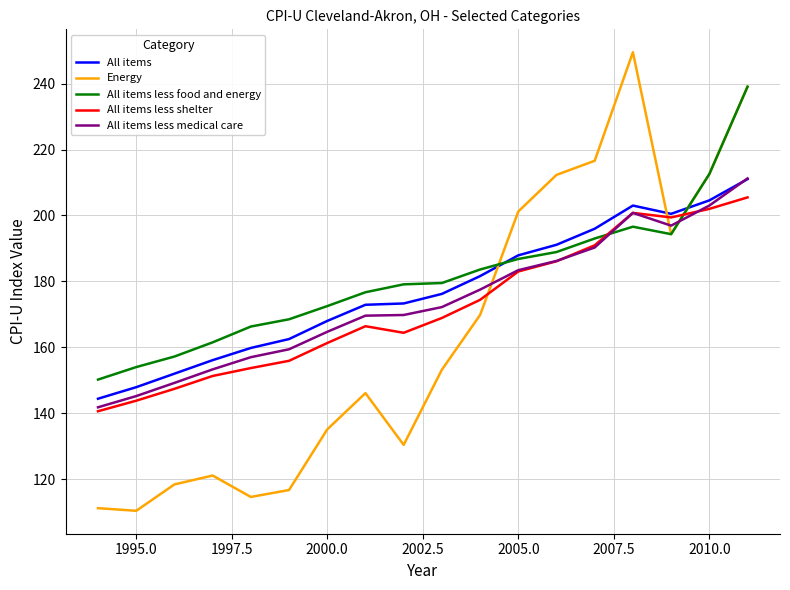

What is the highest value of the Energy series?

249.5